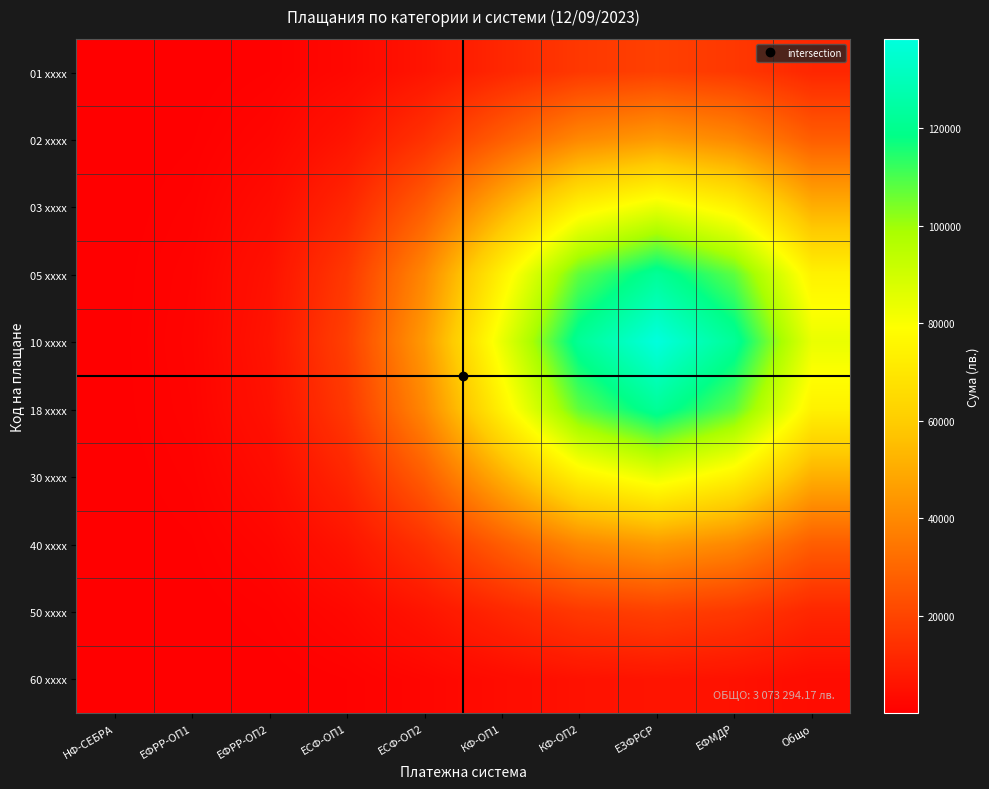

Rank the series by their maximum value, from highest to lowest.

10 xxxx, 05 xxxx, 18 xxxx, 03 xxxx, 30 xxxx, 02 xxxx, 40 xxxx, 01 xxxx, 50 xxxx, 60 xxxx